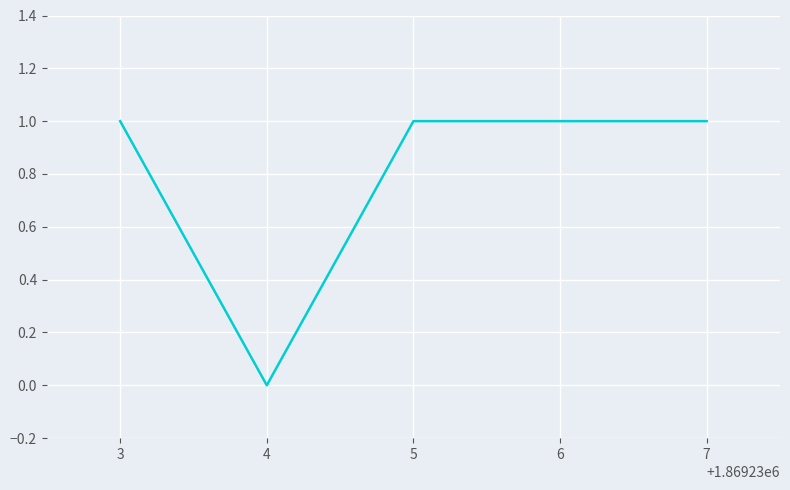

Which label corresponds to the smallest value in the chart?

4